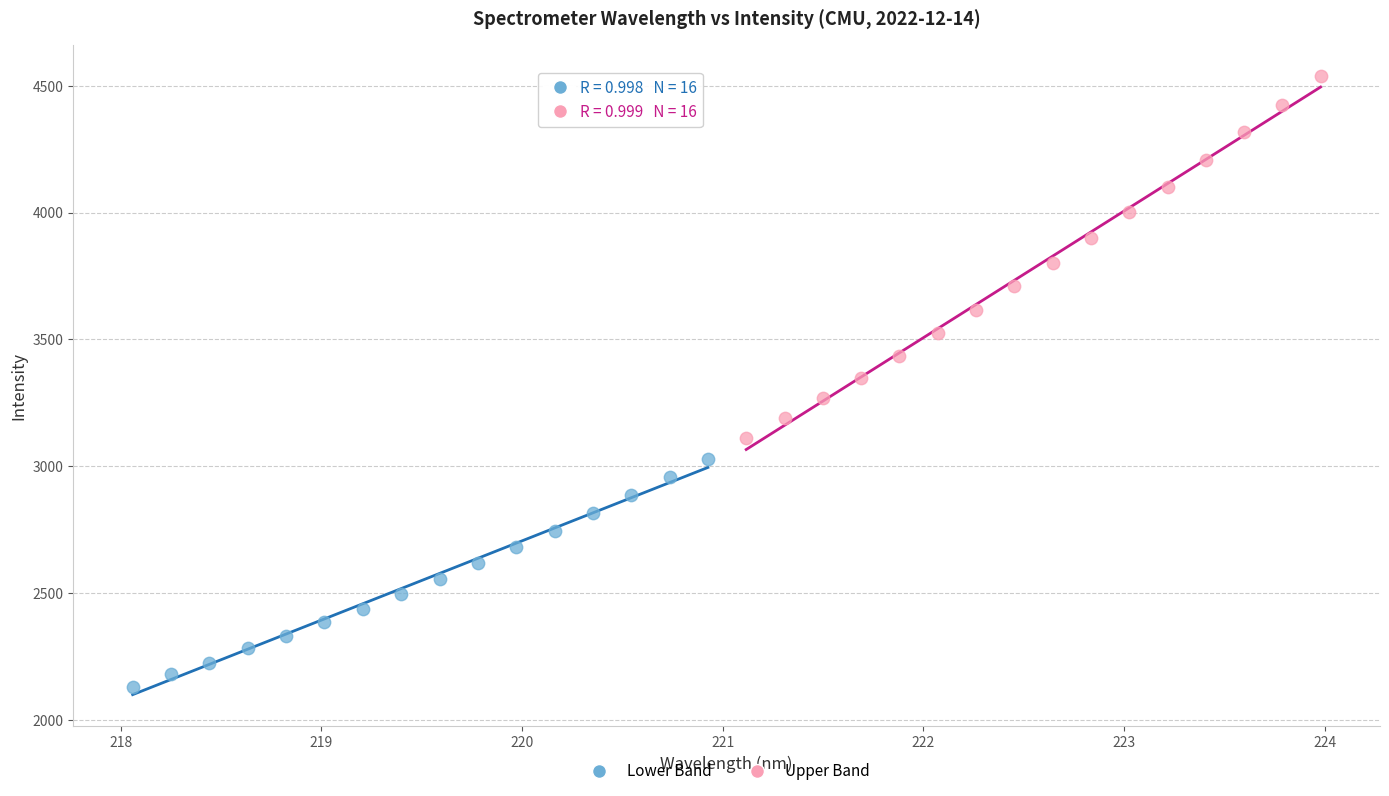

Which series contains the lowest Y value?

Lower Band